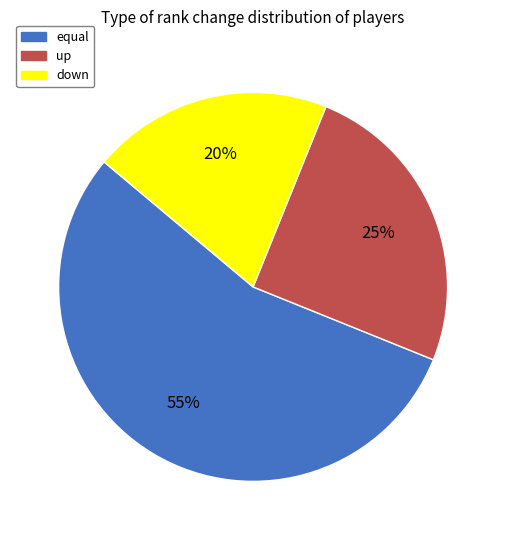

Count the number of slices in the pie.

3